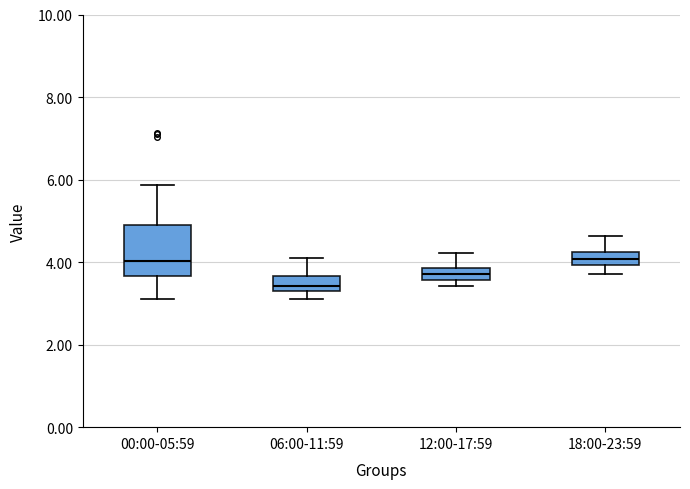

Comparing the boxes themselves (not the whiskers), which one is the tallest?

00:00-05:59